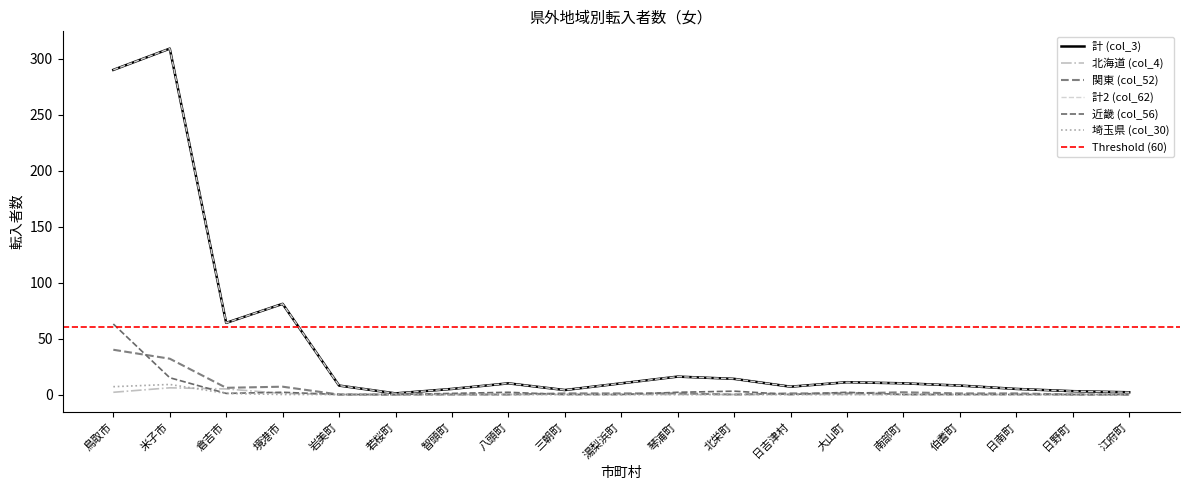

At which label is 近畿 (col_56) closest to 31?

米子市